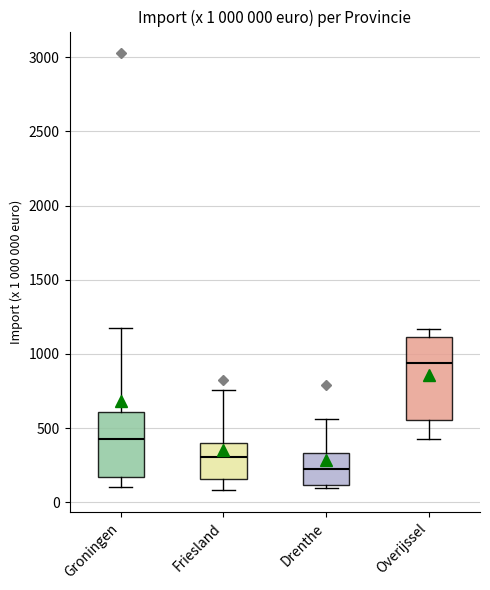

Comparing the boxes themselves (not the whiskers), which one is the tallest?

Overijssel